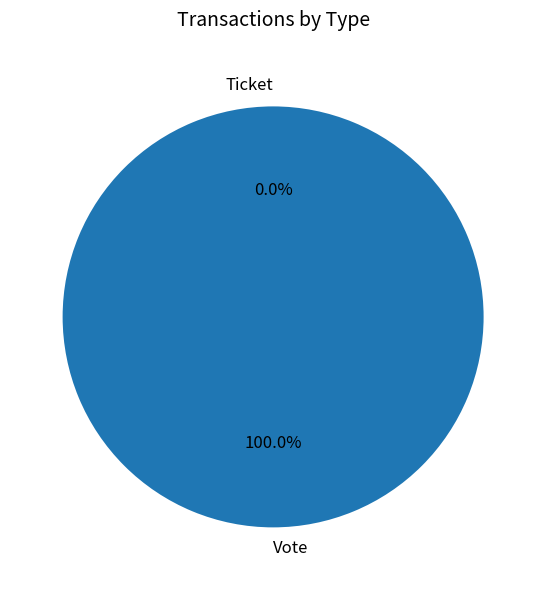

To the nearest percent, what is the difference between the largest and smallest slice percentages?

100%